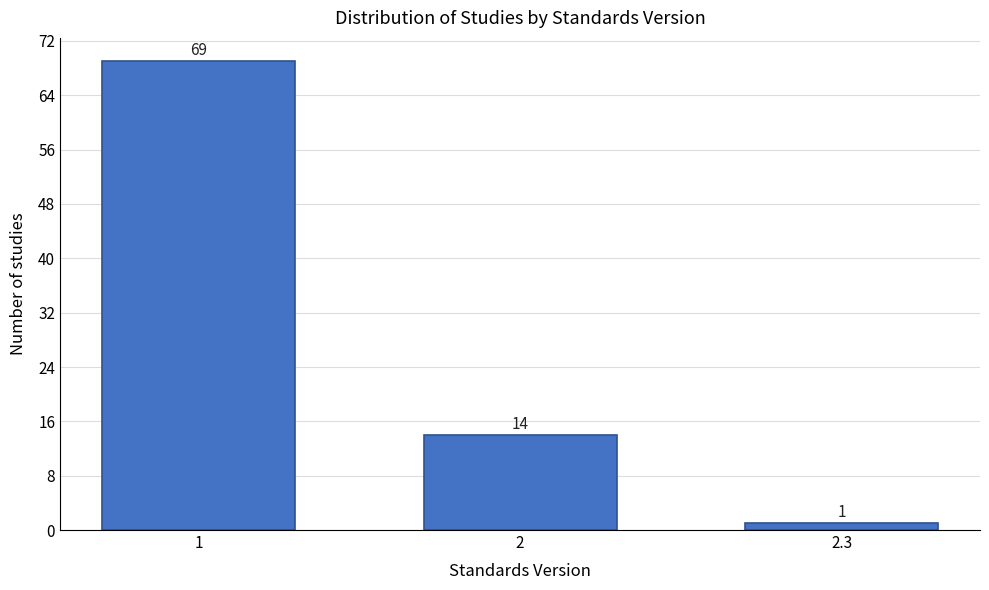

Reading right to left, transcribe all the data shown in this chart.

1	14	69